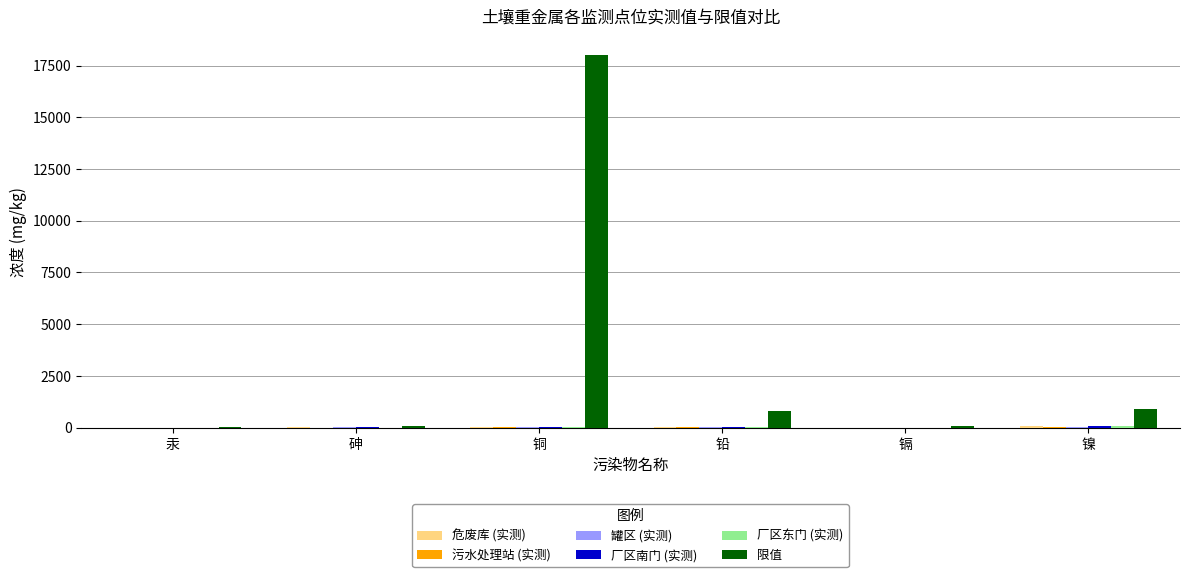

What is the highest value of the 限值 series?

18000.0